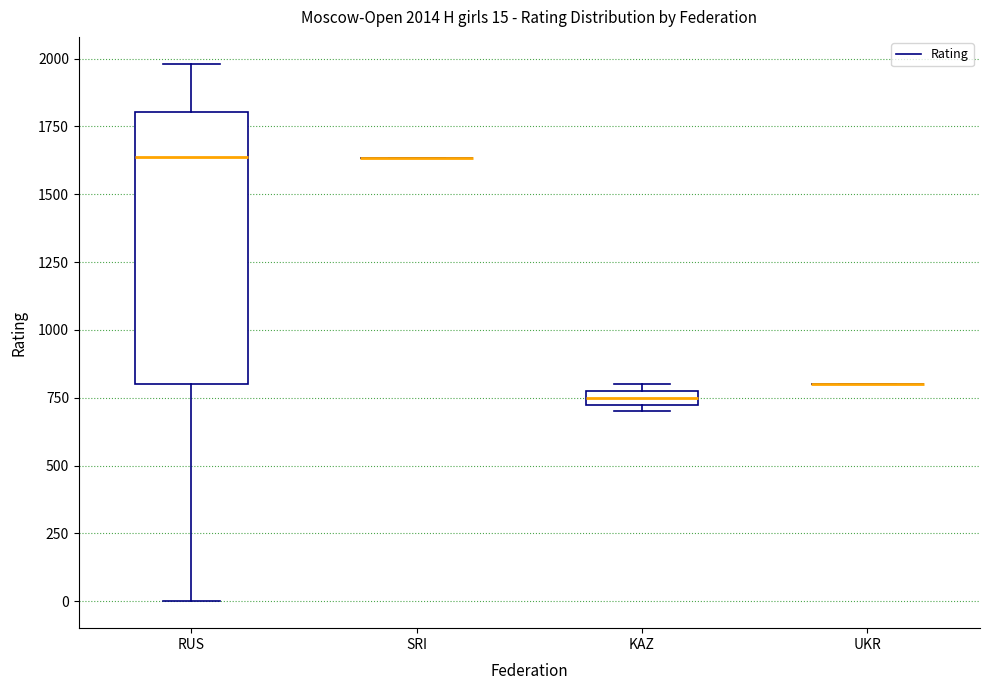

Which box is the tallest, from its lower edge to its upper edge?

RUS